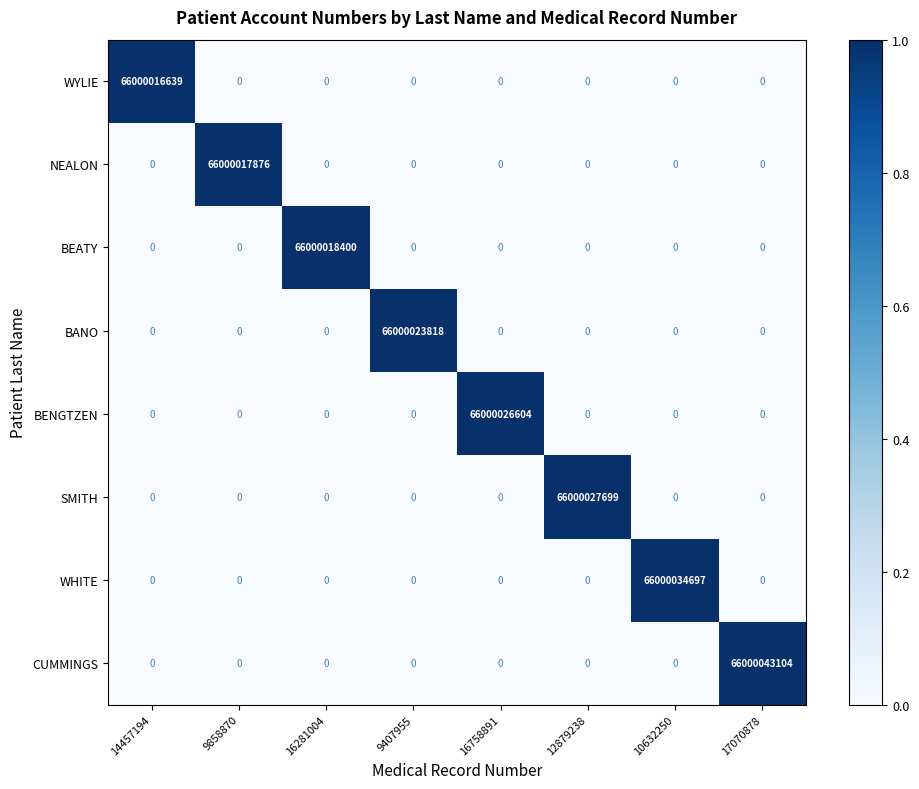

True or false: SMITH has a value of 0 at 17070878.

True